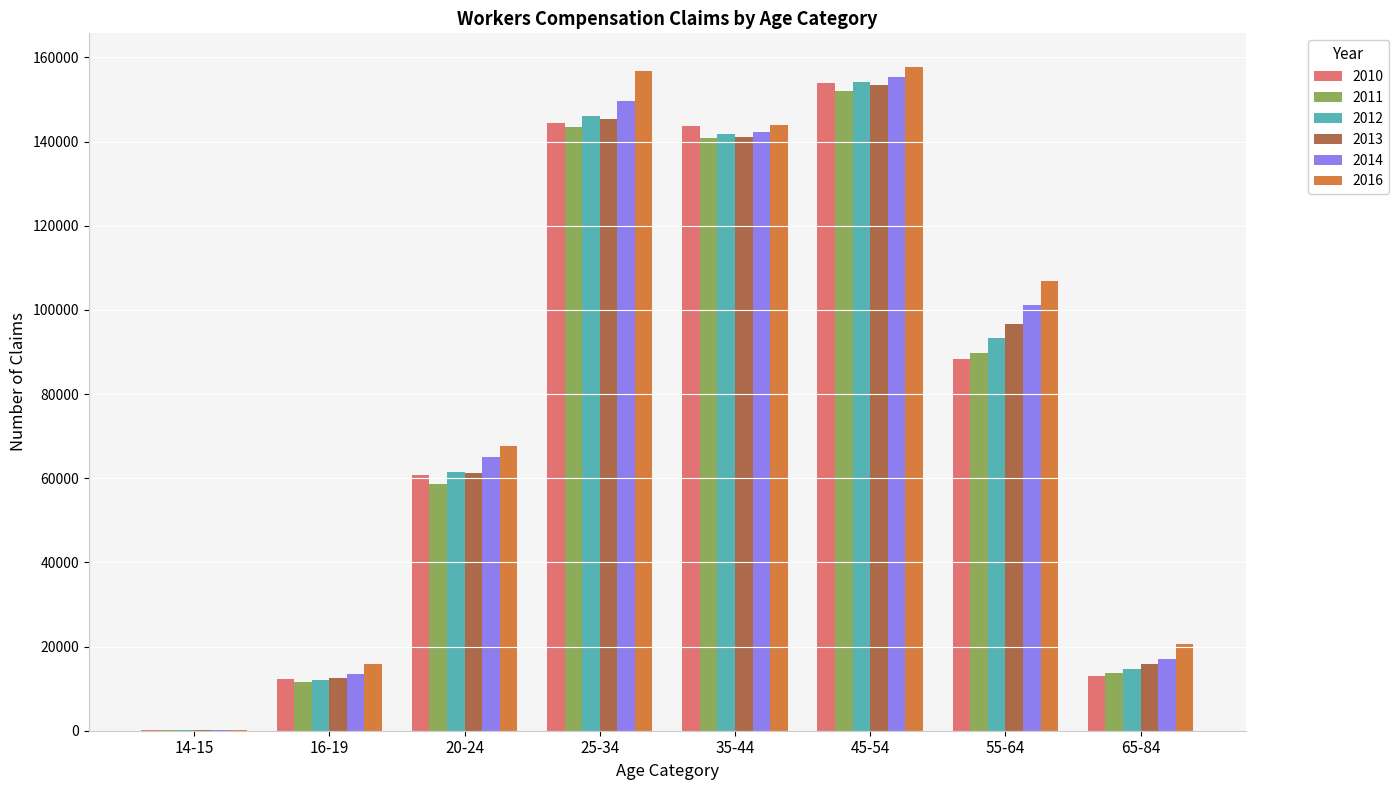

What is the sum of all 2014 values?

644137